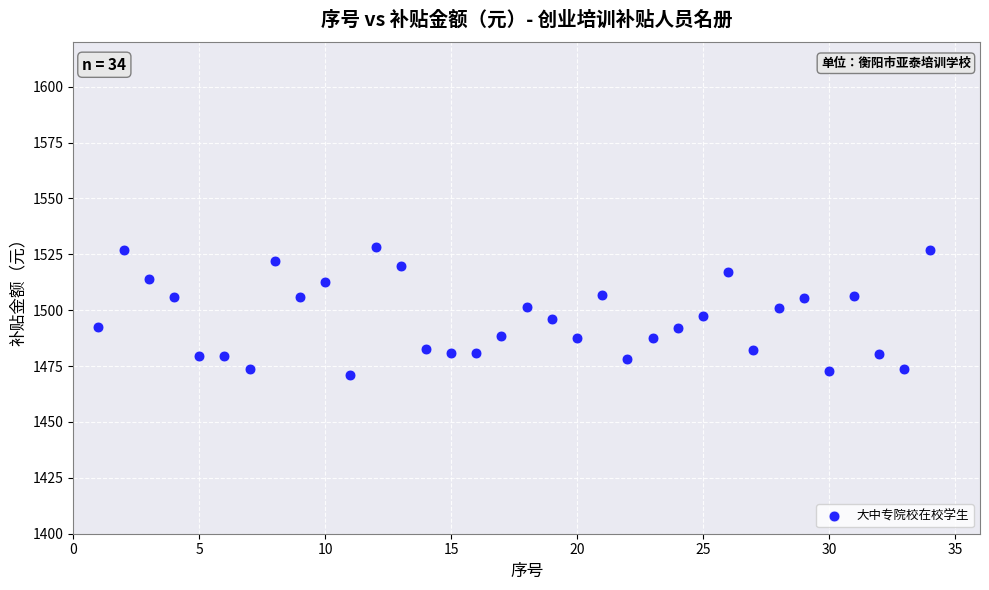

What is the range of Y values (max minus min)?

57.0